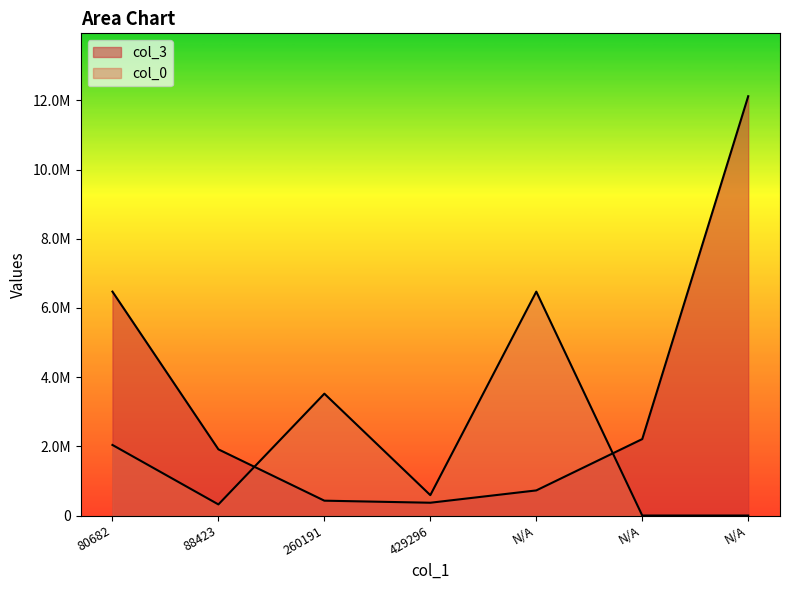

Which series has the widest spread of values?

col_3